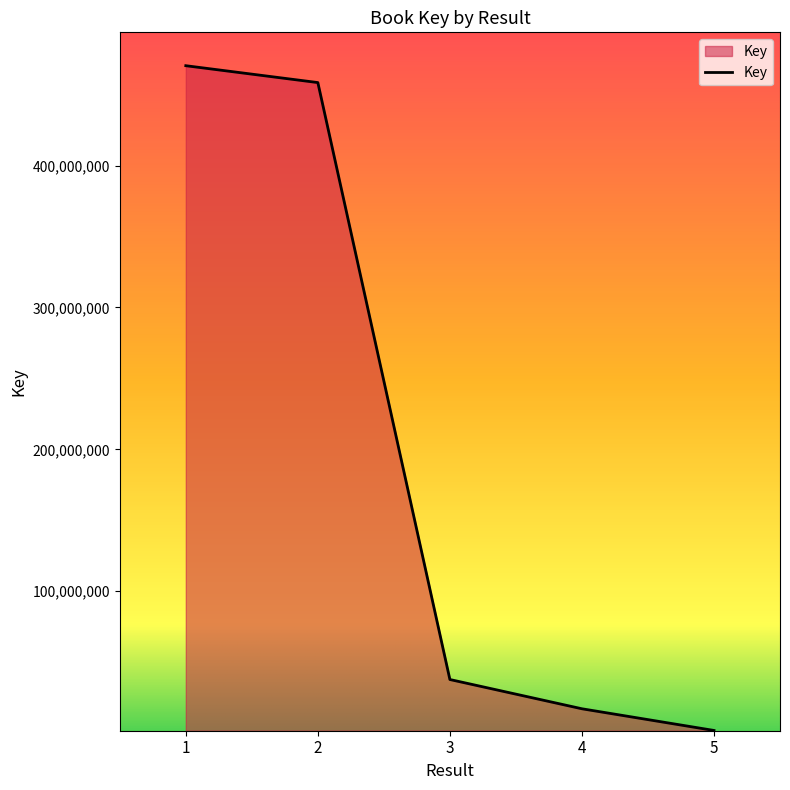

Which category has the highest value across all series?

1